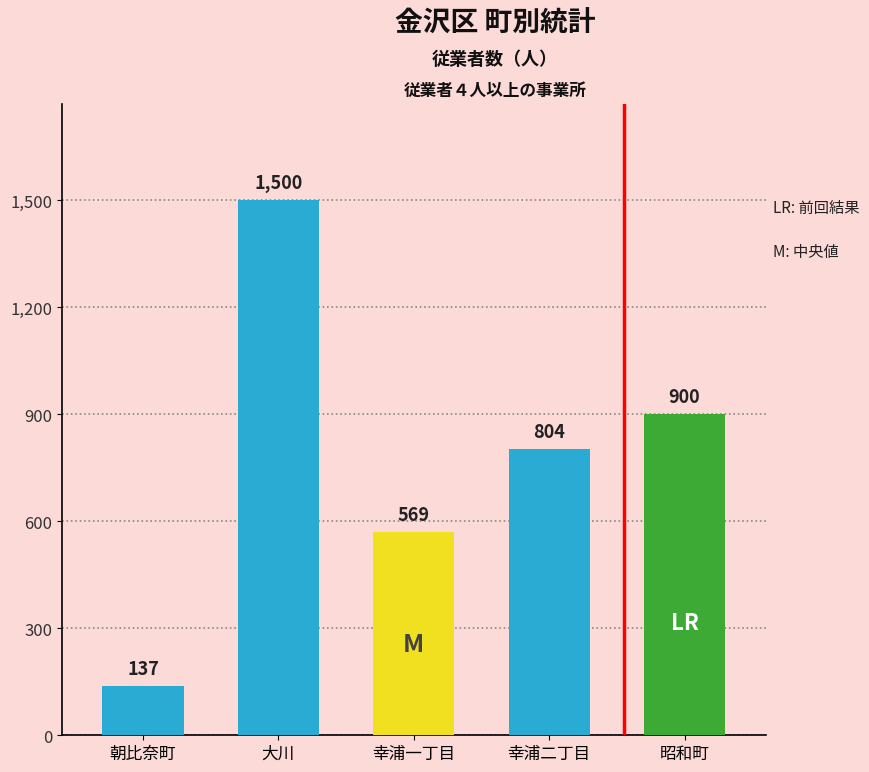

How many data points are less than 804?

2